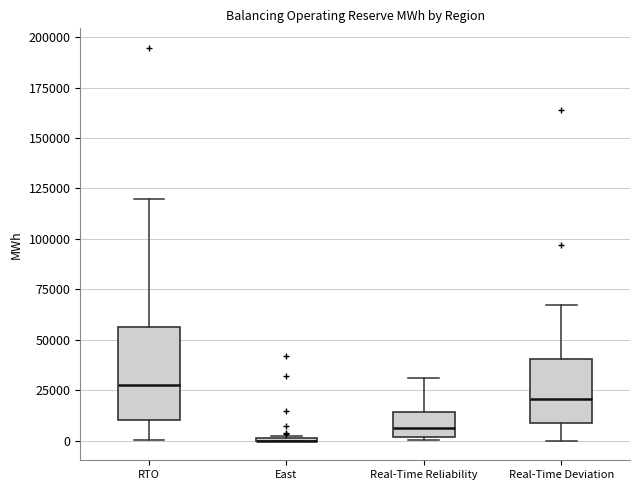

Comparing the boxes themselves (not the whiskers), which one is the tallest?

RTO